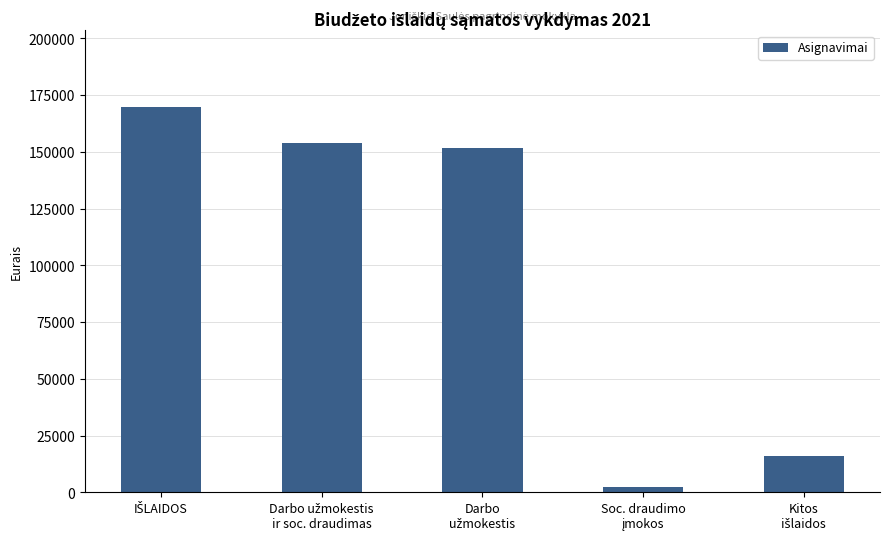

What is the difference between the maximum and minimum values?

167400